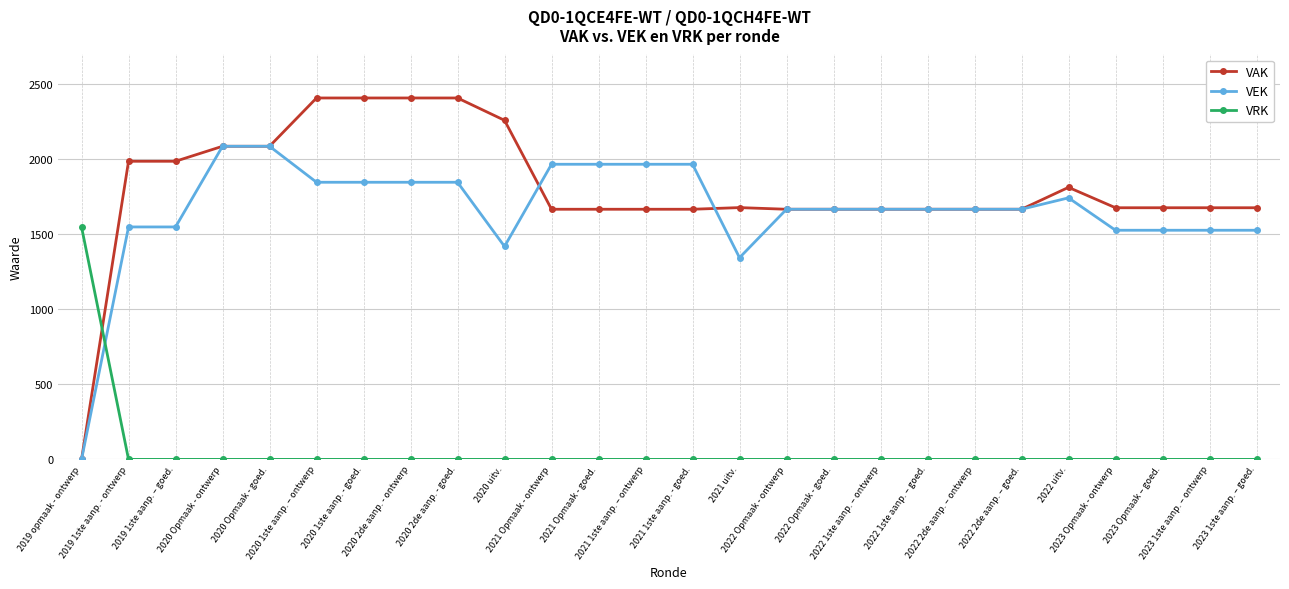

How many intersections are there between VAK and VRK?

1